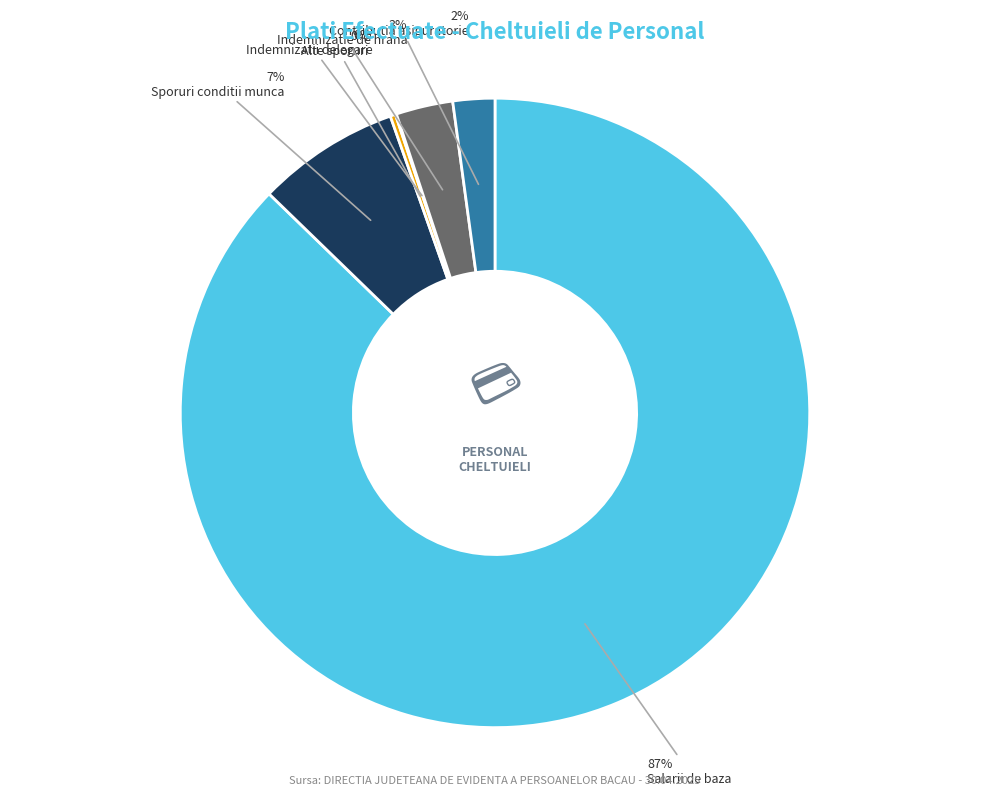

Does any single category account for the majority?

Yes